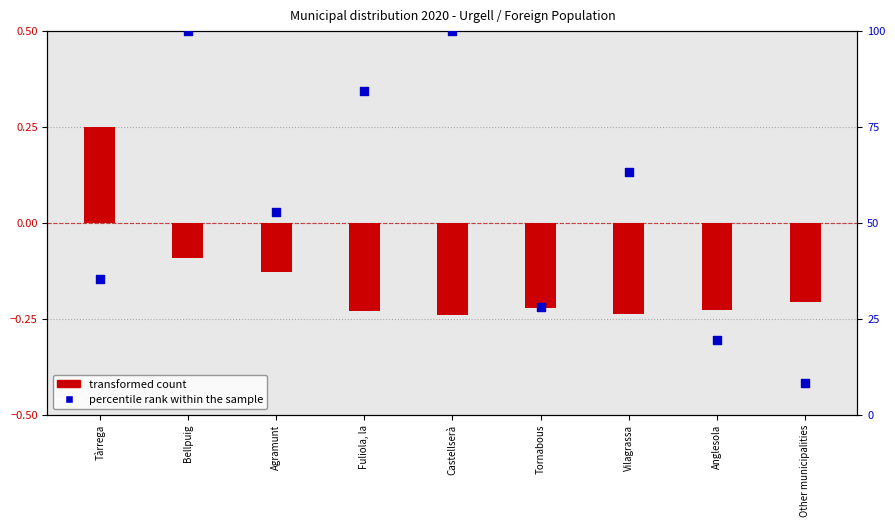

At which category is the sum across all series the highest?

Bellpuig